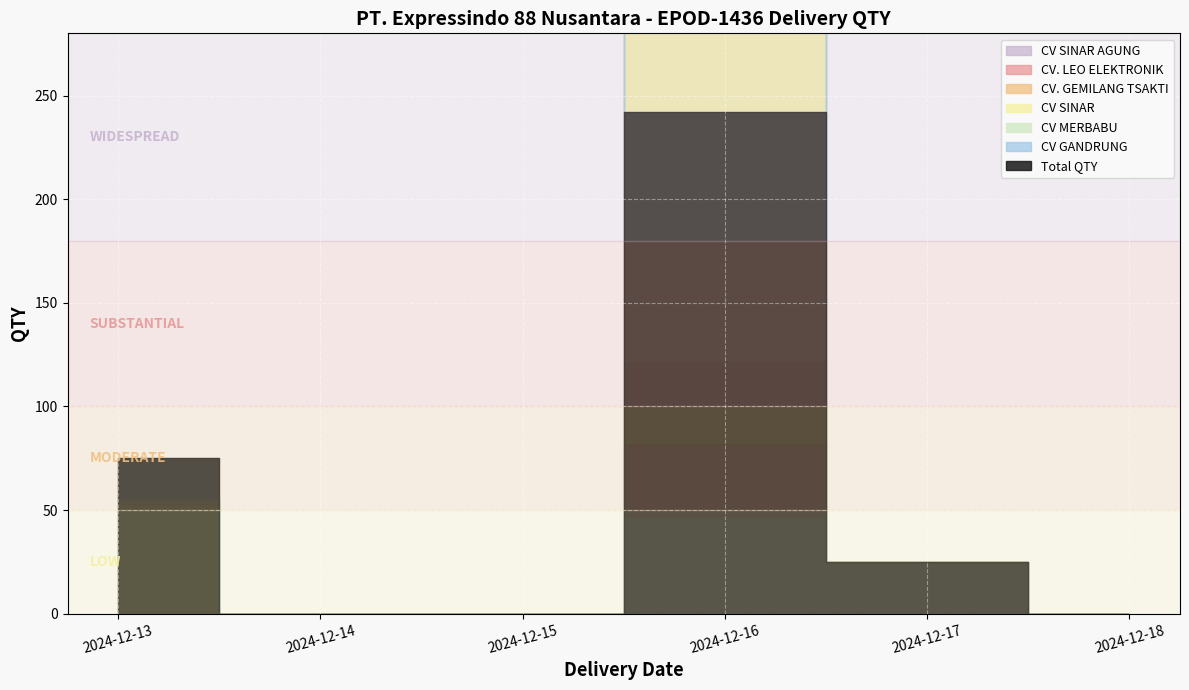

How many values in the CV. GEMILANG TSAKTI series are below 2?

3